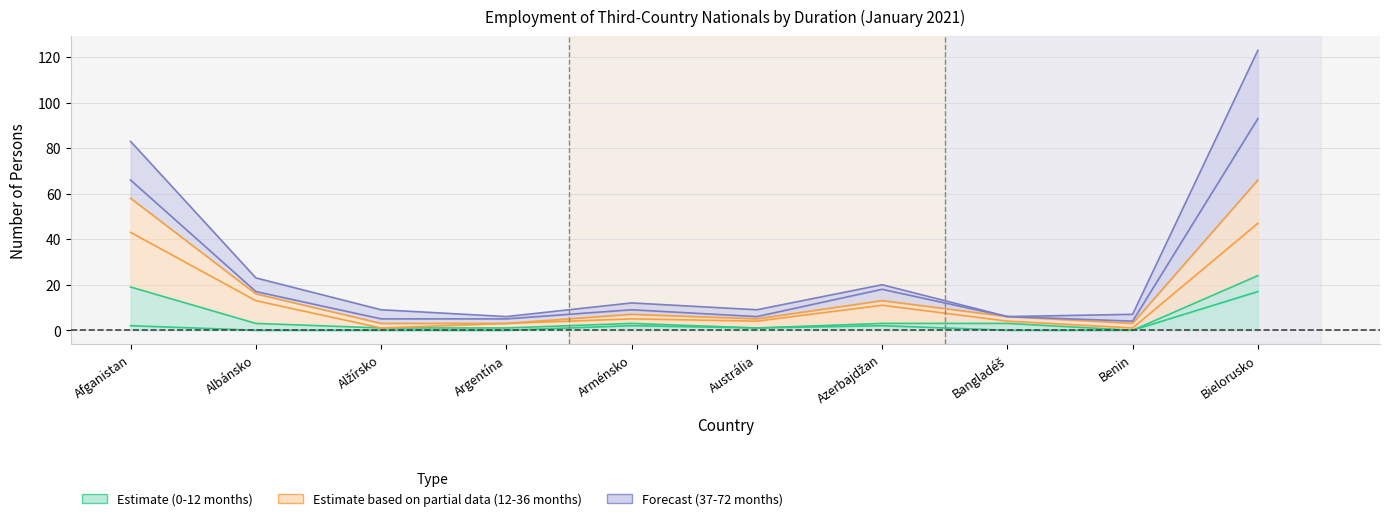

What is the difference between the maximum and second lowest values in the 0-6 mesiacov series?

17